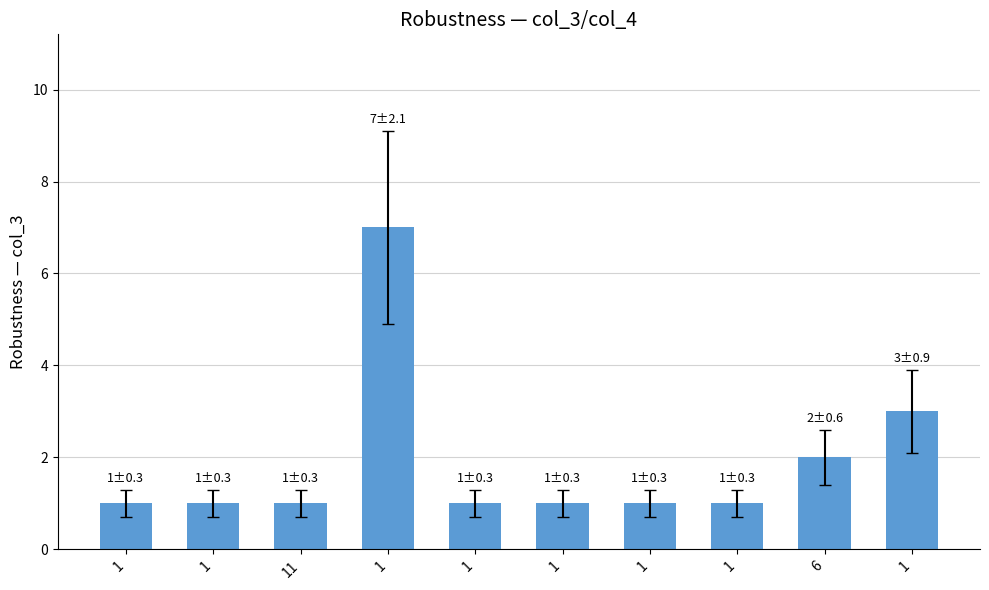

Rank the categories by value from lowest to highest.

1, 1, 11, 1, 1, 1, 1, 6, 1, 1